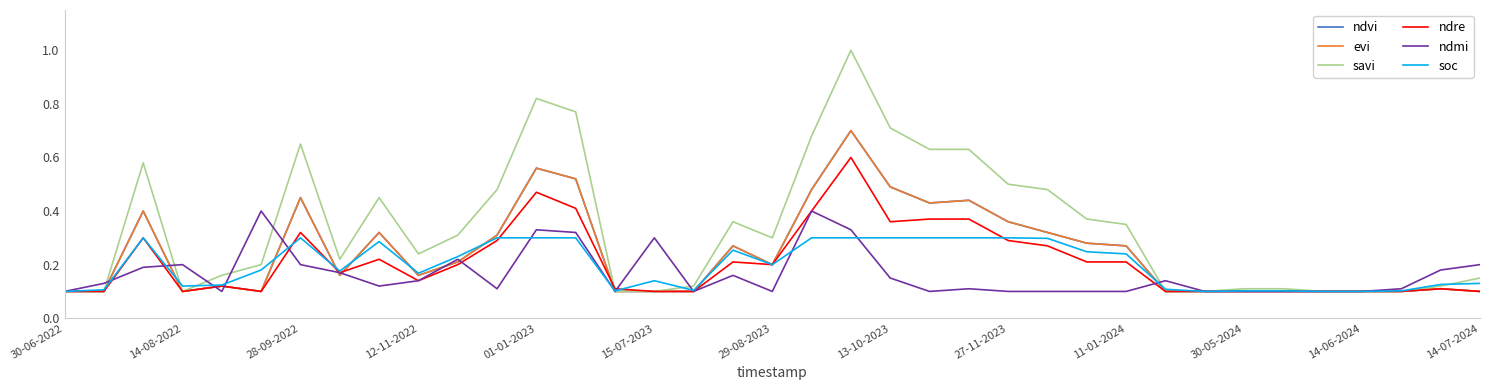

Does the chart display data point markers on the line(s)?

No